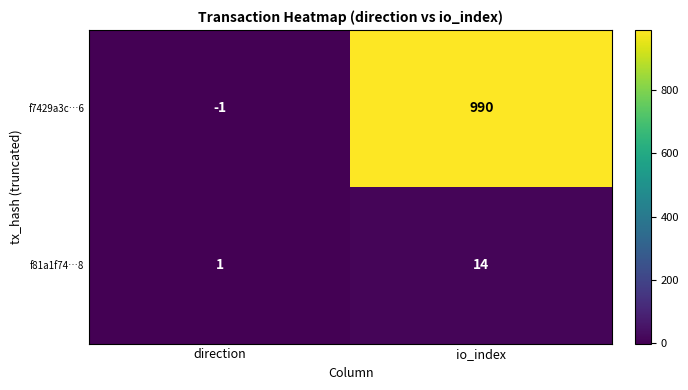

Reading left to right, what are all the values shown in this chart?

f7429a3c…6: -1	990
f81a1f74…8: 1	14